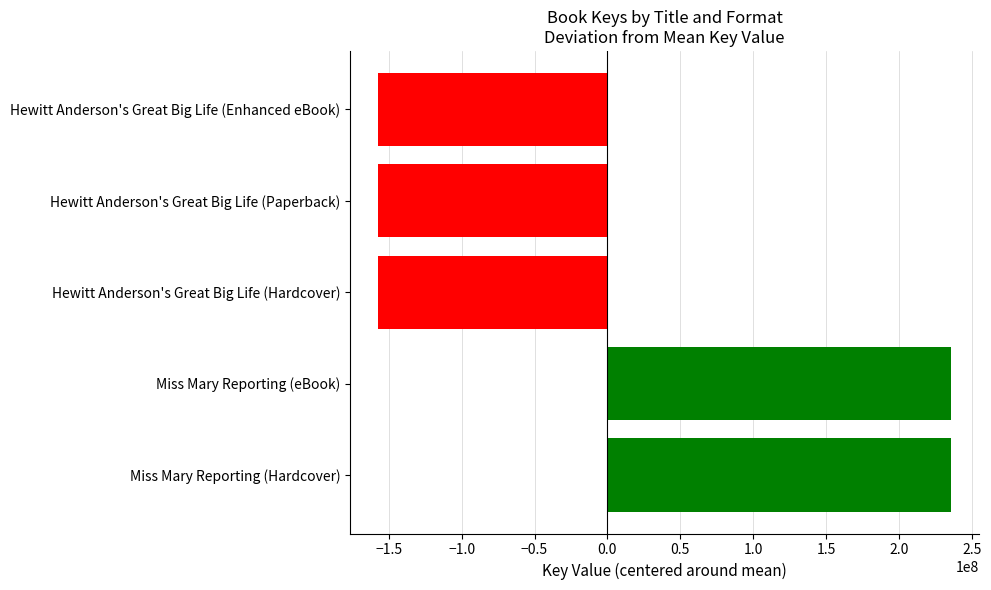

Which has a higher value, Hewitt Anderson's Great Big Life (Paperback) or Miss Mary Reporting (eBook)?

Miss Mary Reporting (eBook)